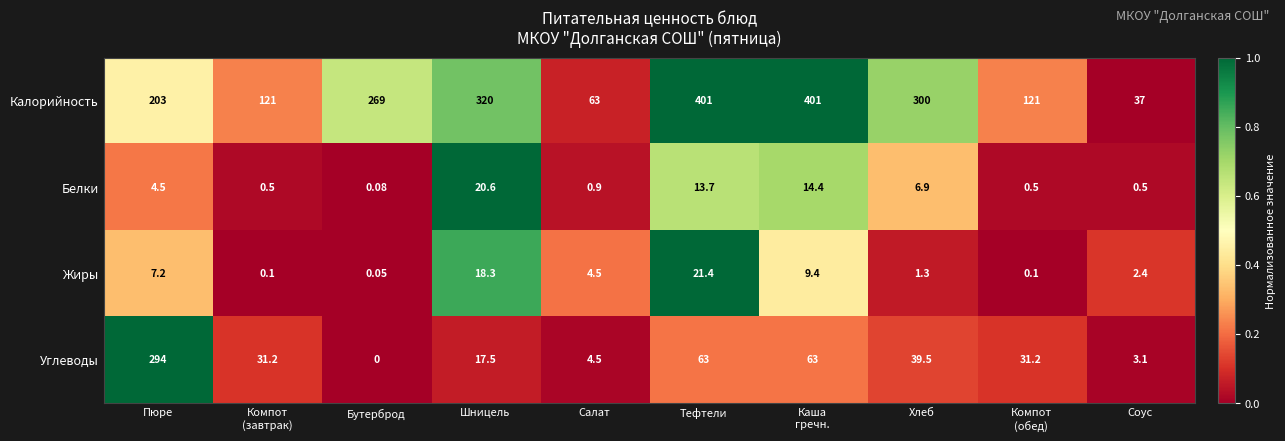

Where does the Жиры series first go above 4?

Пюре